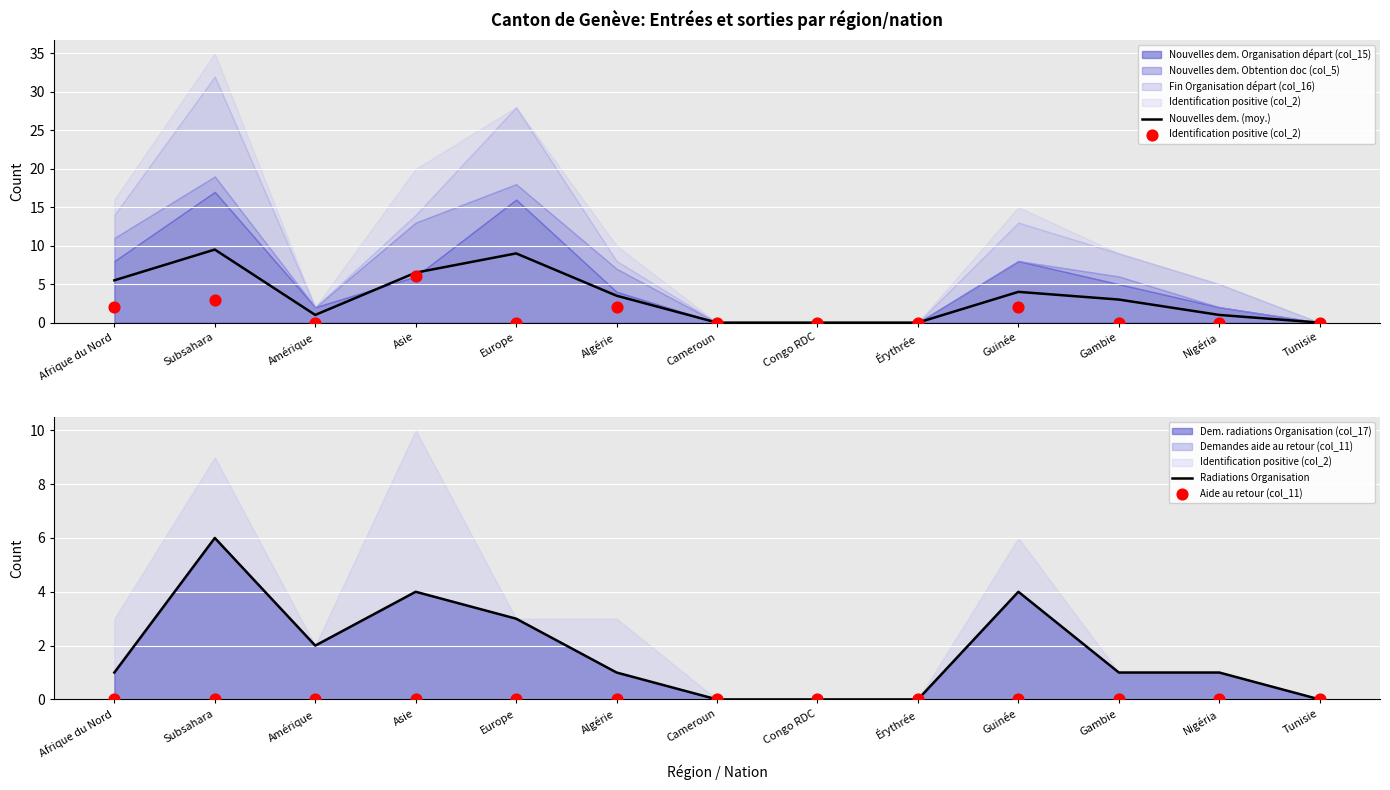

Is the value of Aide au retour (col_11) at Gambie greater than the value of Nouvelles dem. (moy.) at Congo RDC?

No